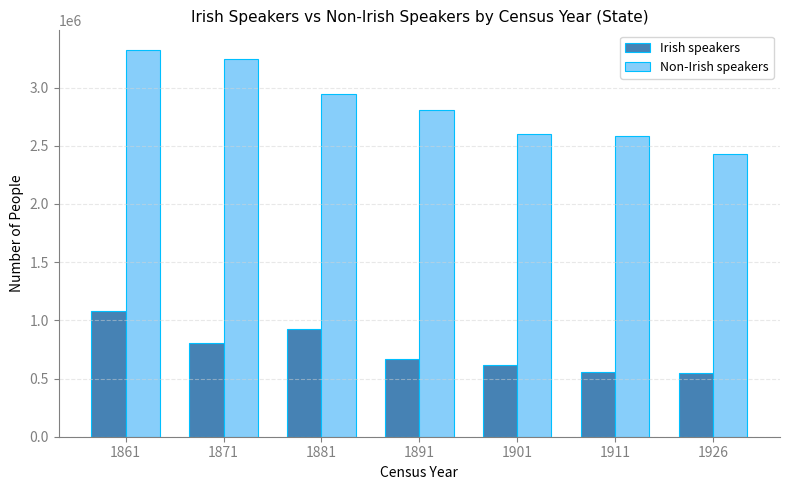

Which series has the widest spread of values?

Non-Irish speakers